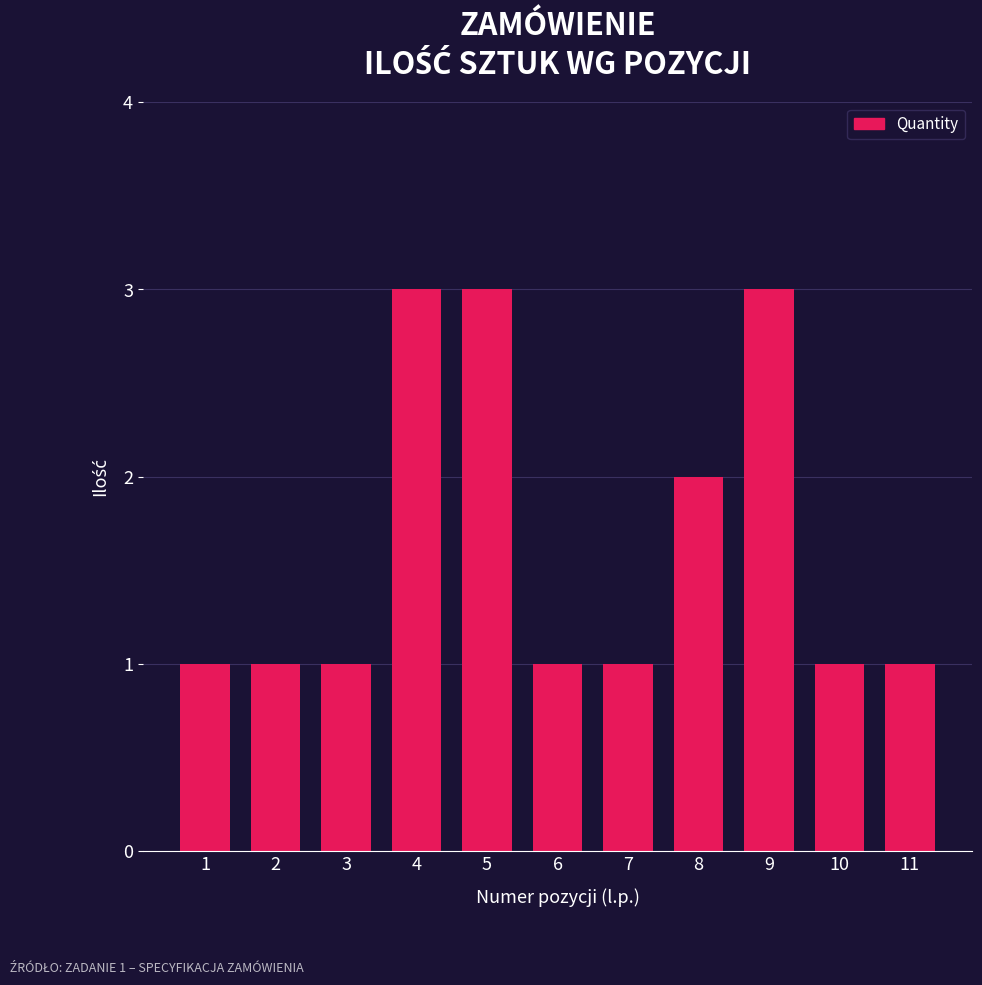

The value at 5 is 5. True or false?

False